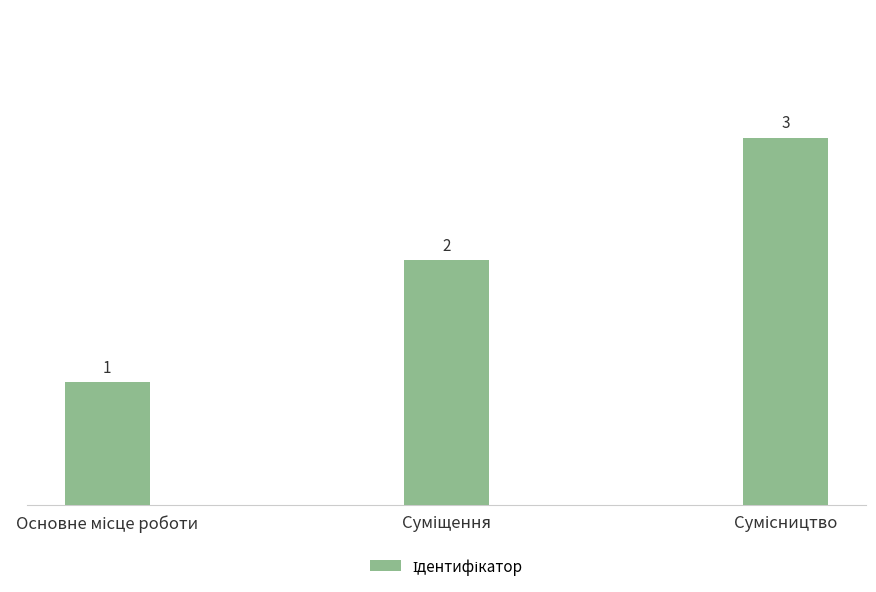

What is the sum of all values?

6